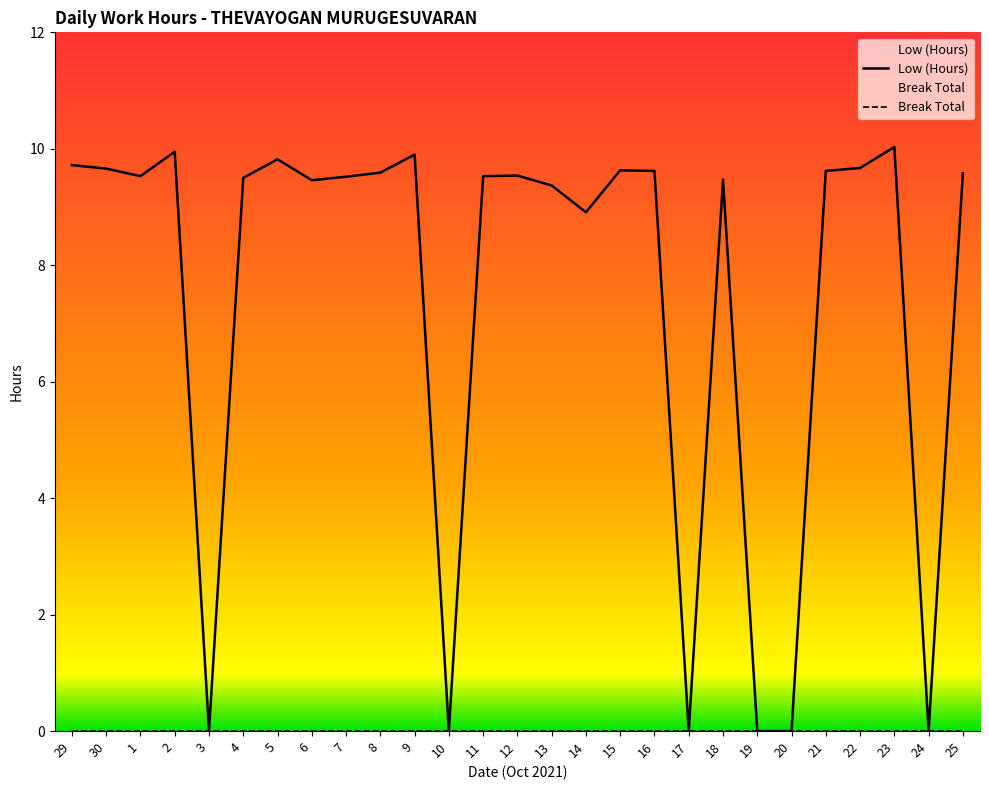

Where is the first local maximum?

2